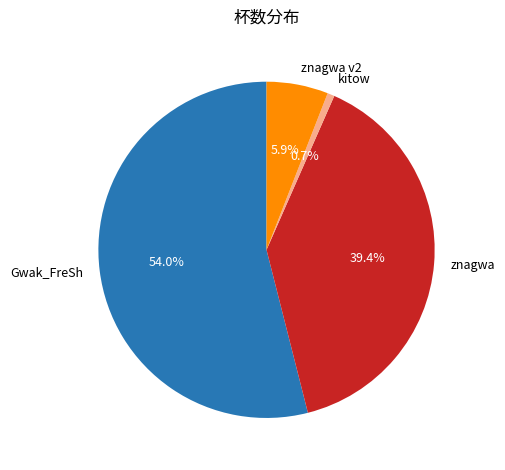

What percentage do Gwak_FreSh and znagwa v2 together represent?

59.9%